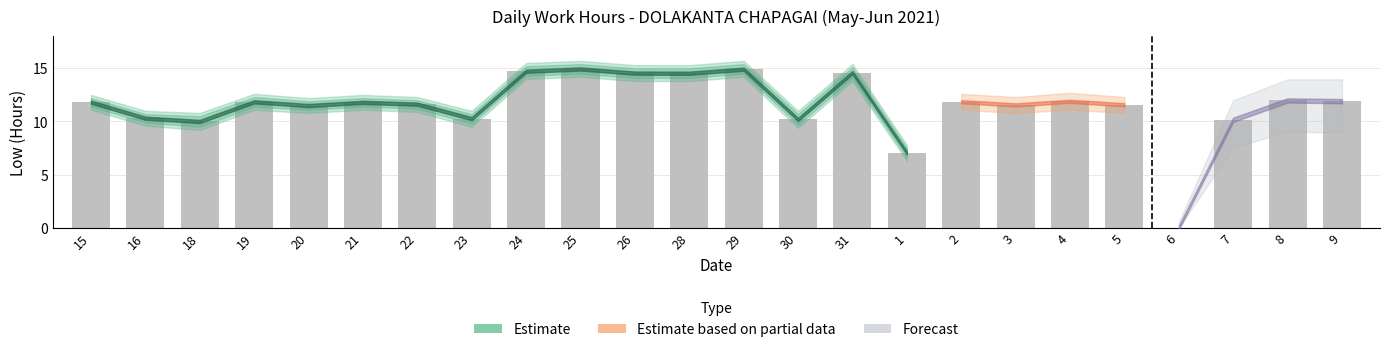

Which has a higher value, 25 or 30?

25